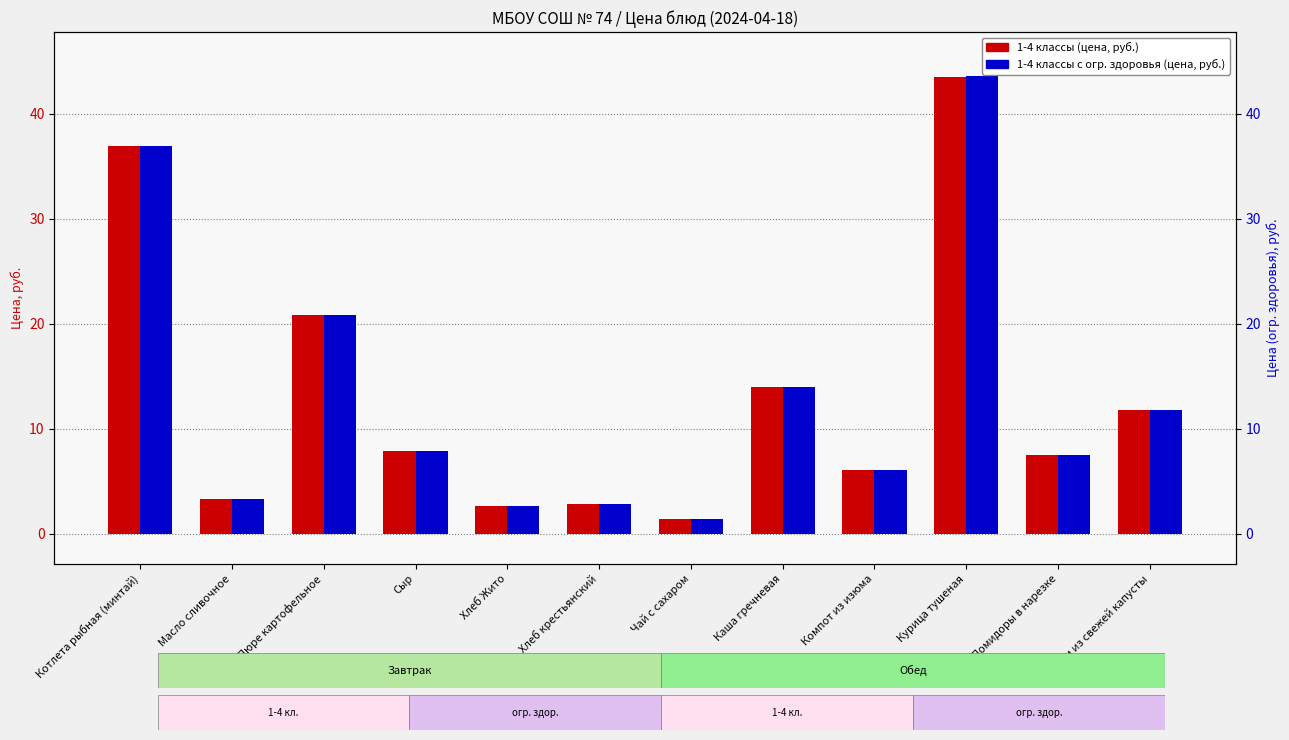

Does the chart contain any negative values?

No